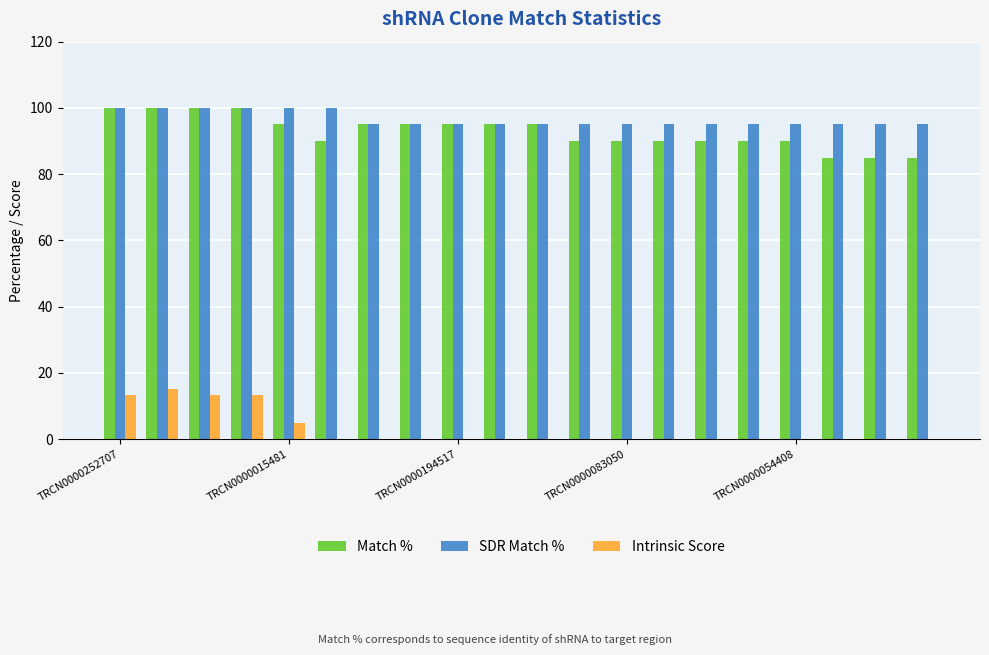

Count the Match % values in the range 90 to 95.

13